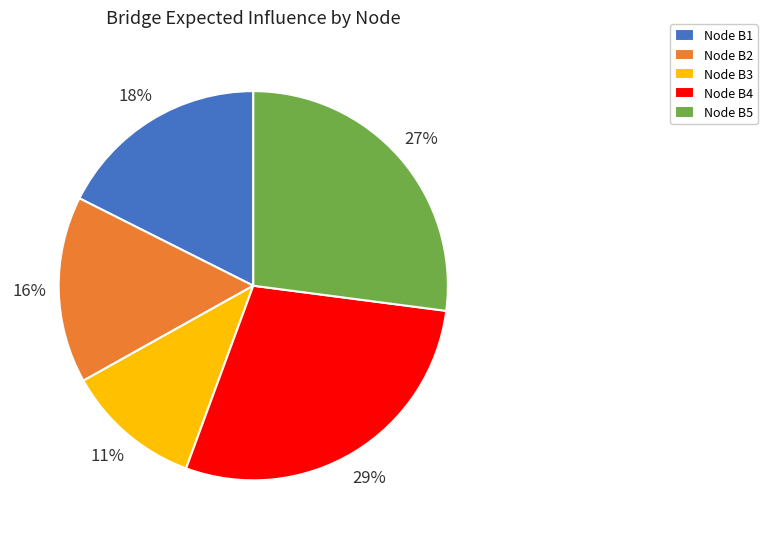

The Node B2 slice represents 16% of the pie. True or false?

True